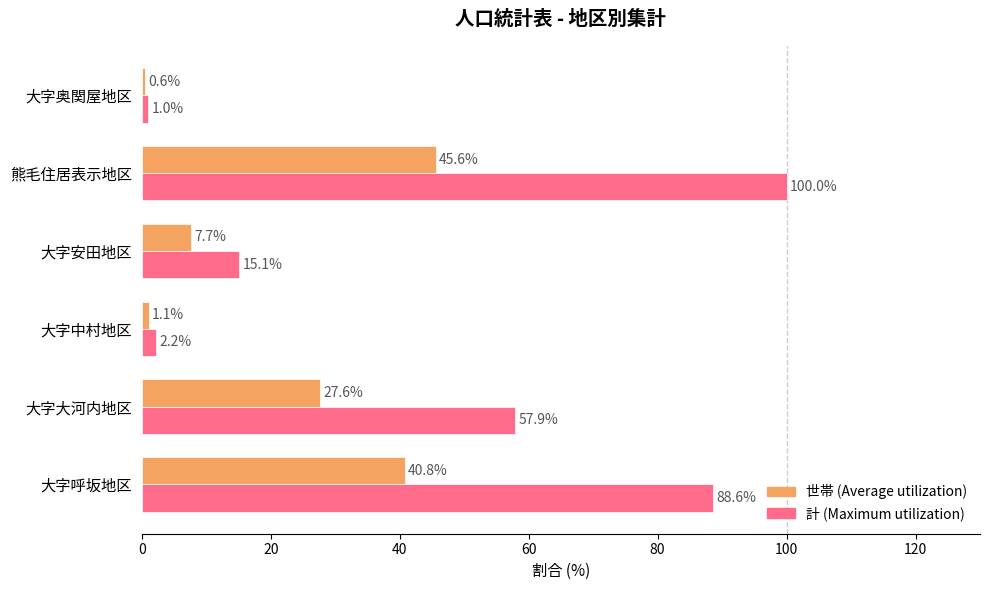

Which label corresponds to the smallest value in the chart?

大字奥関屋地区